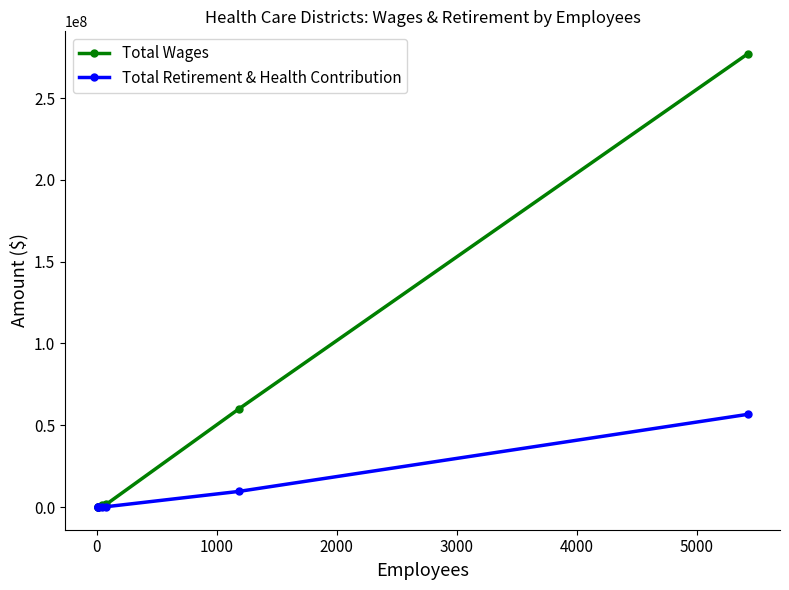

Reading left to right, what are all the values shown in this chart?

Total Wages: 0	0	0	1030028	1756100	59976442	276898943
Total Retirement & Health Contribution: 0	0	0	239518	234757	9569441	56647739